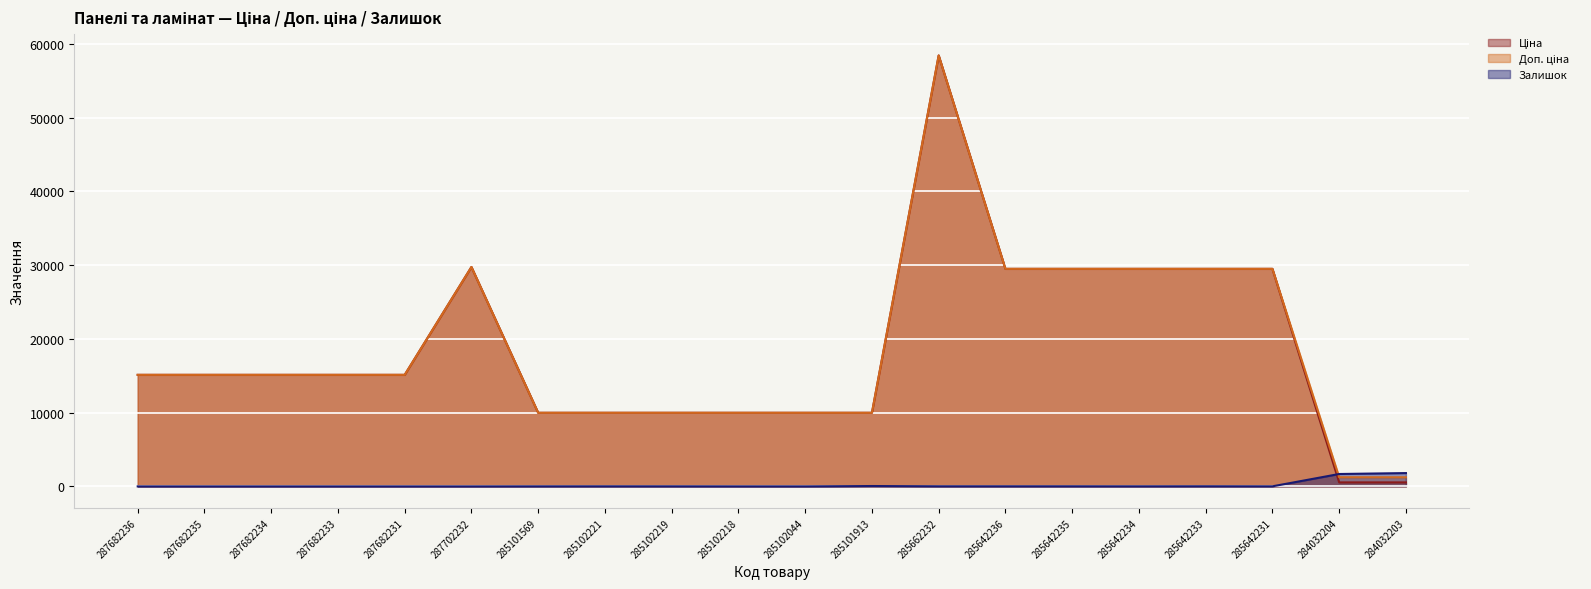

Reading left to right, transcribe all the data shown in this chart.

Ціна: 15120.0	15120.0	15120.0	15120.0	15120.0	29747.2	9975.0	9975.0	9975.0	9975.0	9975.0	9975.0	58426.5	29491.5	29491.5	29491.5	29491.5	29491.5	539.0	539.0
Доп. ціна: 15120.0	15120.0	15120.0	15120.0	15120.0	29747.2	9975.0	9975.0	9975.0	9975.0	9975.0	9975.0	58426.5	29491.5	29491.5	29491.5	29491.5	29491.5	1235.4	1235.4
Залишок: 0.0	0.0	0.0	0.0	0.0	0.0	7.0	11.0	9.0	3.0	1.0	47.0	14.0	14.0	13.0	9.0	16.0	7.0	1677.0	1802.0